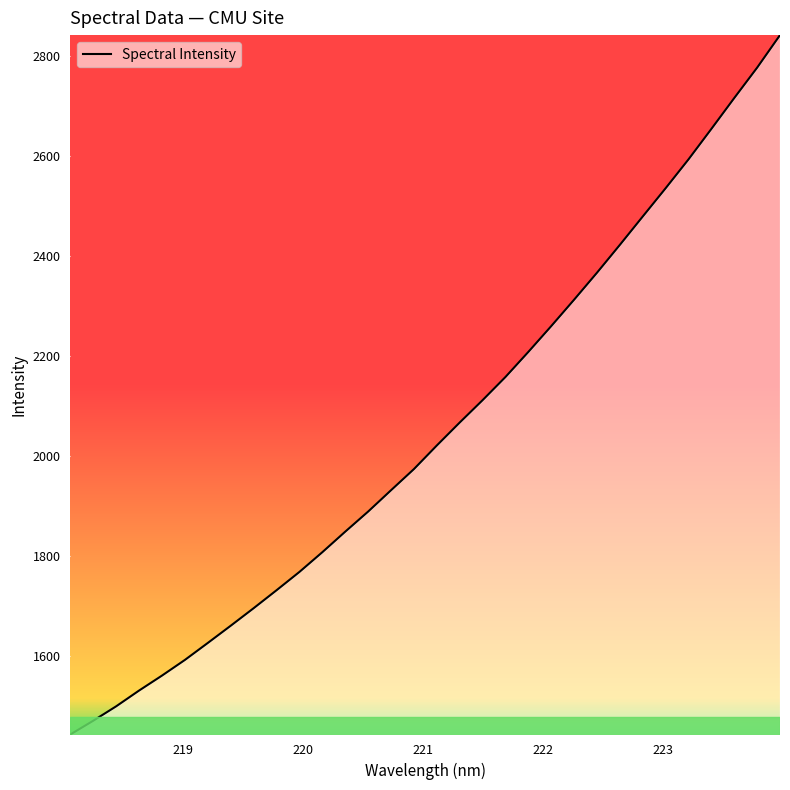

What is the difference between the maximum and minimum values?

1398.0